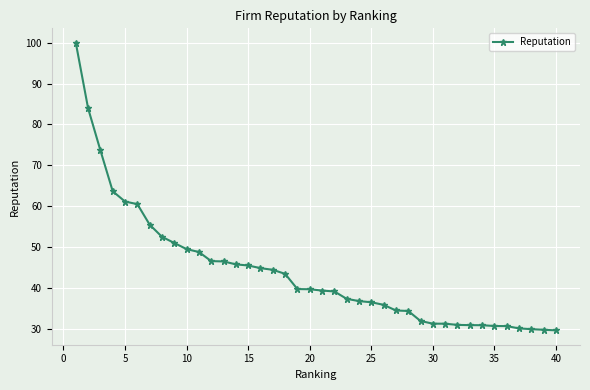

What is the value of the 12th point from the left?

46.5